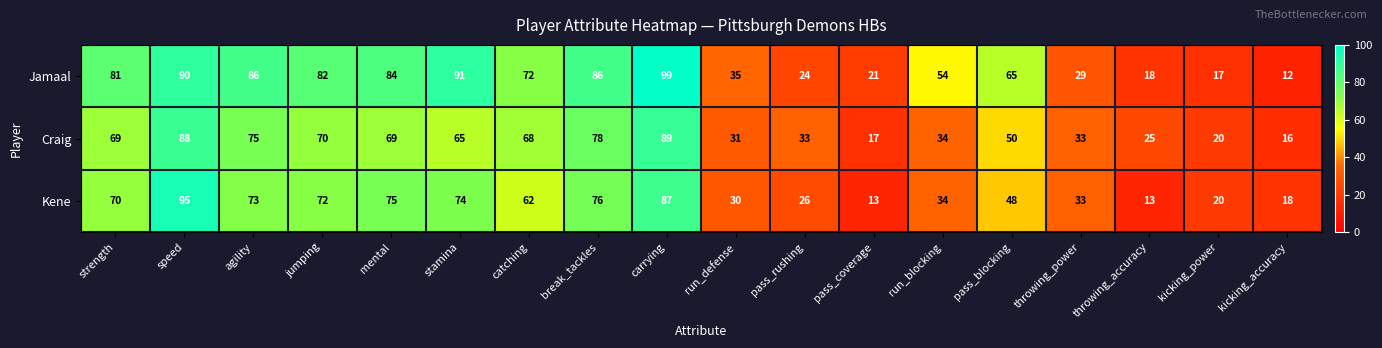

What is the greatest value displayed?

99